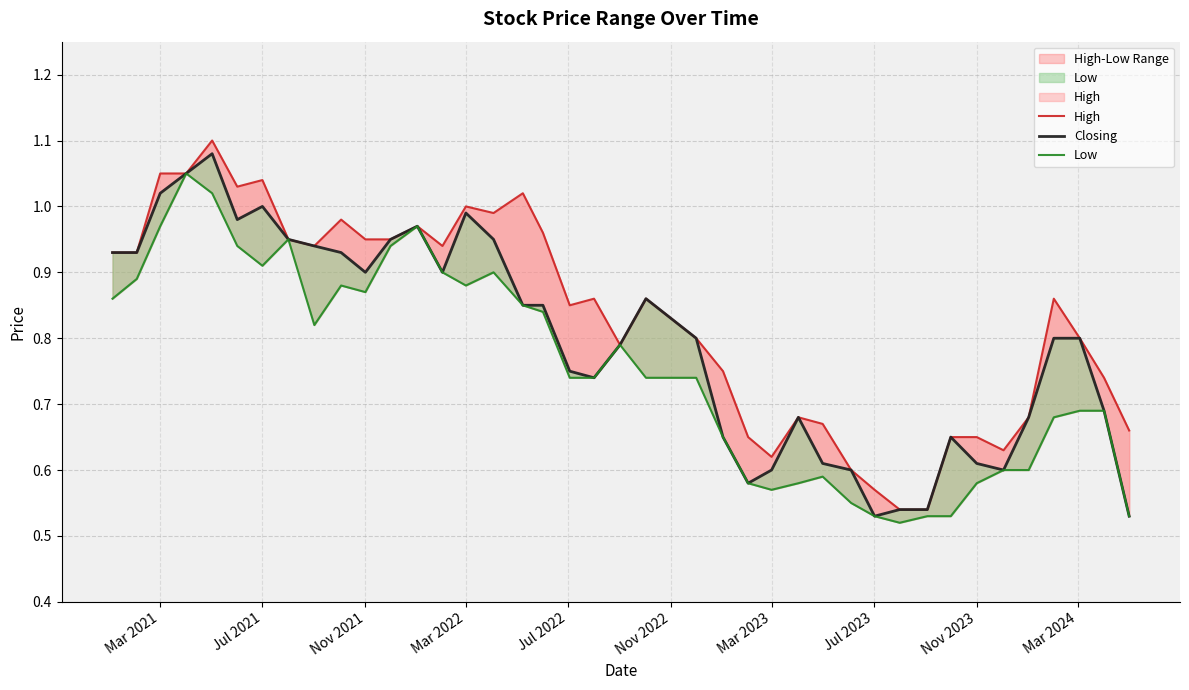

Which series has the largest range (max minus min)?

High